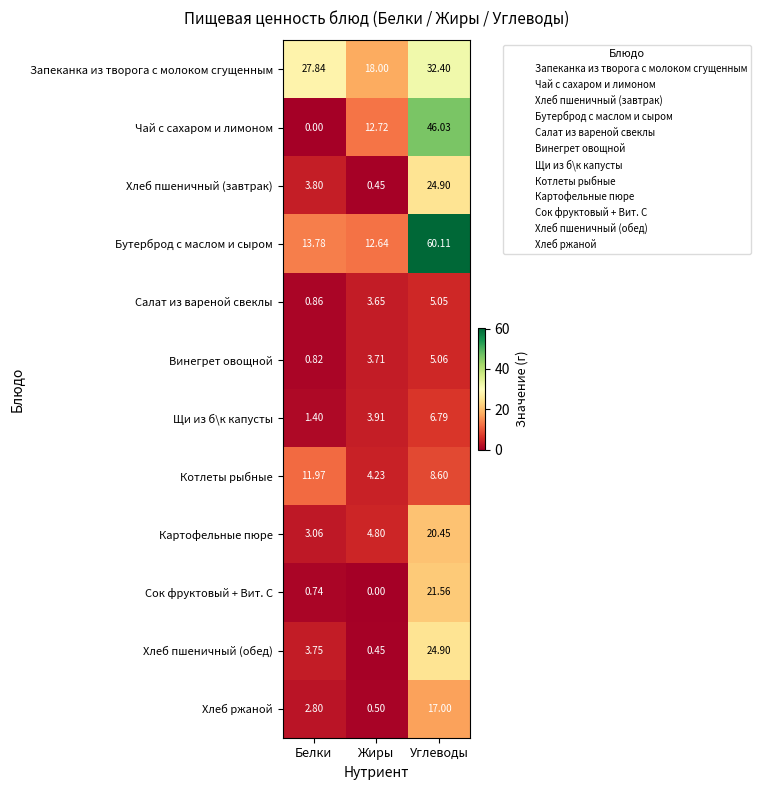

At Белки, list the series in order from smallest to largest.

Чай с сахаром и лимоном, Сок фруктовый + Вит. С, Винегрет овощной, Салат из вареной свеклы, Щи из б\к капусты, Хлеб ржаной, Картофельные пюре, Хлеб пшеничный (обед), Хлеб пшеничный (завтрак), Котлеты рыбные, Бутерброд с маслом и сыром, Запеканка из творога с молоком сгущенным